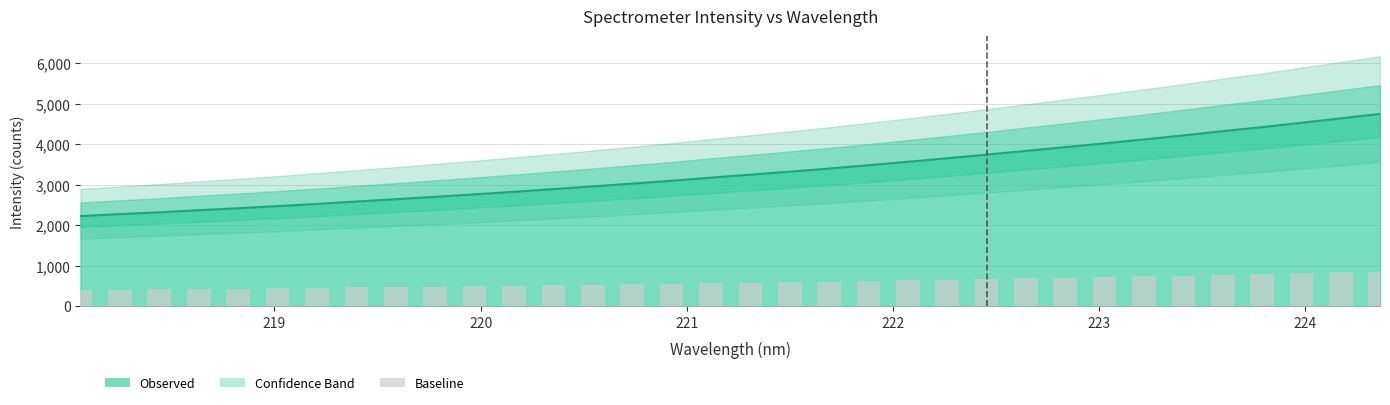

What is the minimum value shown in the chart?

2227.8